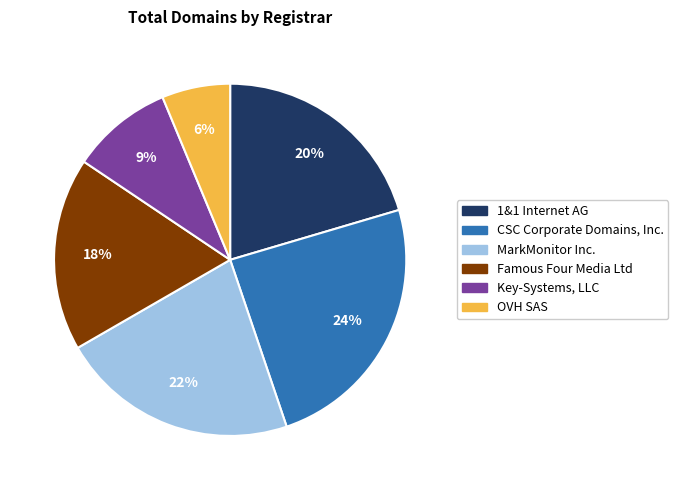

To the nearest percent, what is the combined percentage of OVH SAS and Famous Four Media Ltd?

24%